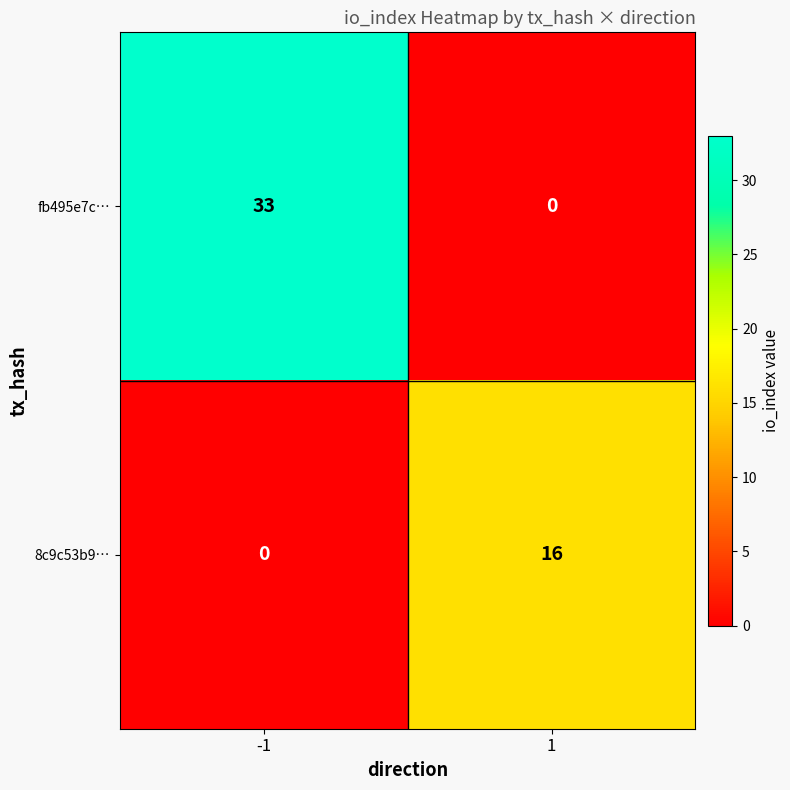

Which series changed the most between -1 and 1?

fb495e7c…